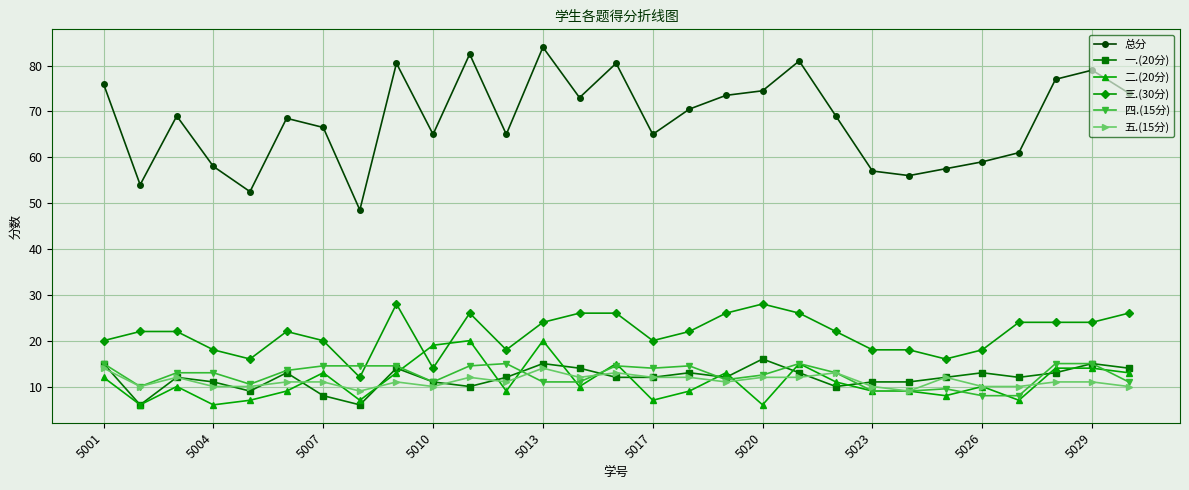

True or false: 二.(20分) and 总分 intersect in this chart.

False